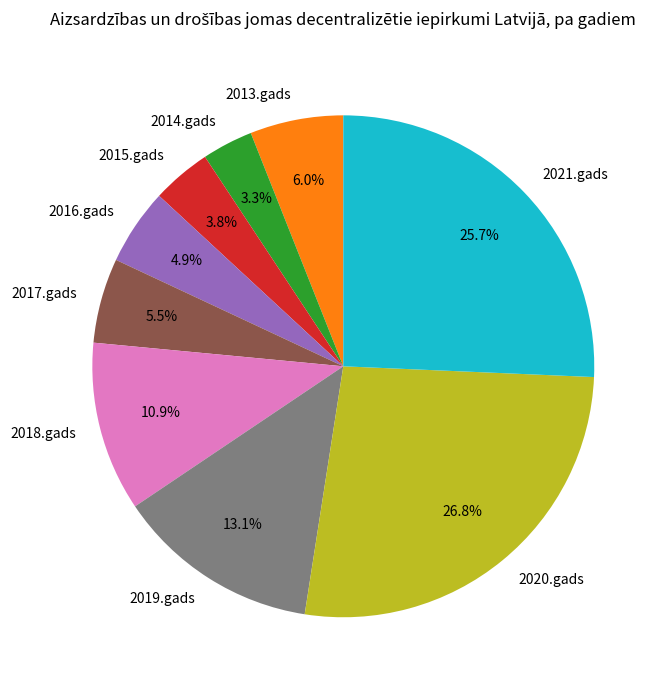

To the nearest percent, what percentage of the pie is 2018.gads?

11%